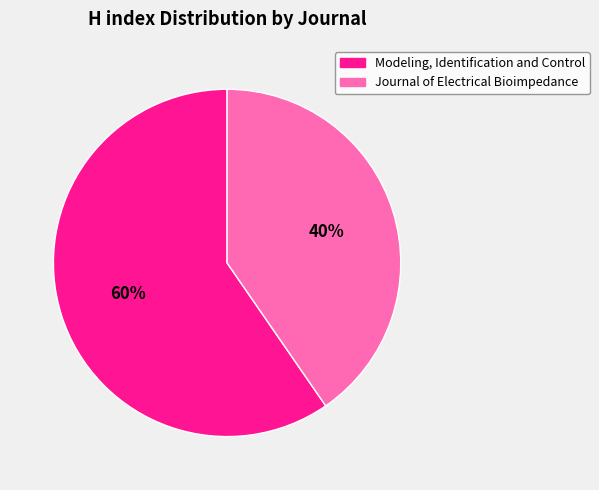

Is the sum of Modeling, Identification and Control and Journal of Electrical Bioimpedance greater than half?

Yes